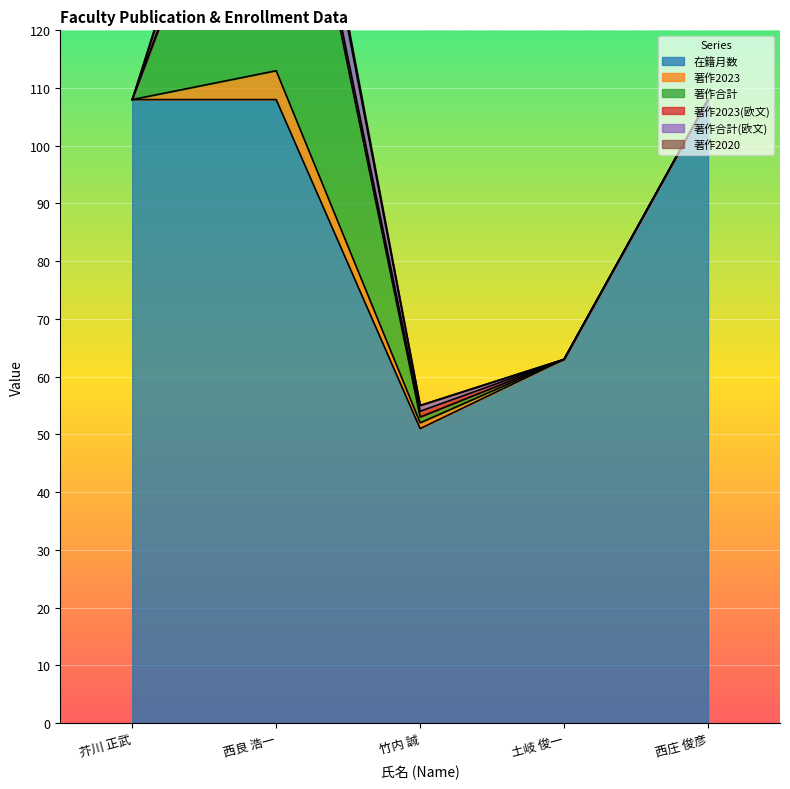

True or false: 在籍月数 has a value of 108 at 西良 浩一.

True